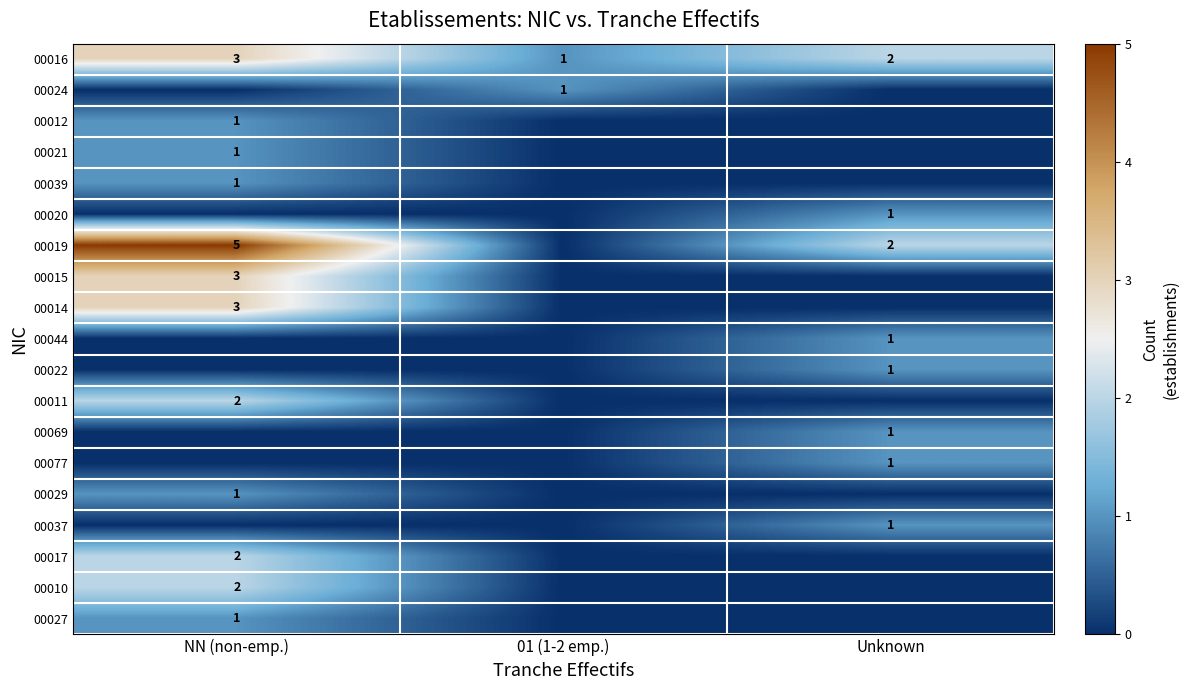

At which label does 00016 reach its minimum?

01 (1-2 emp.)